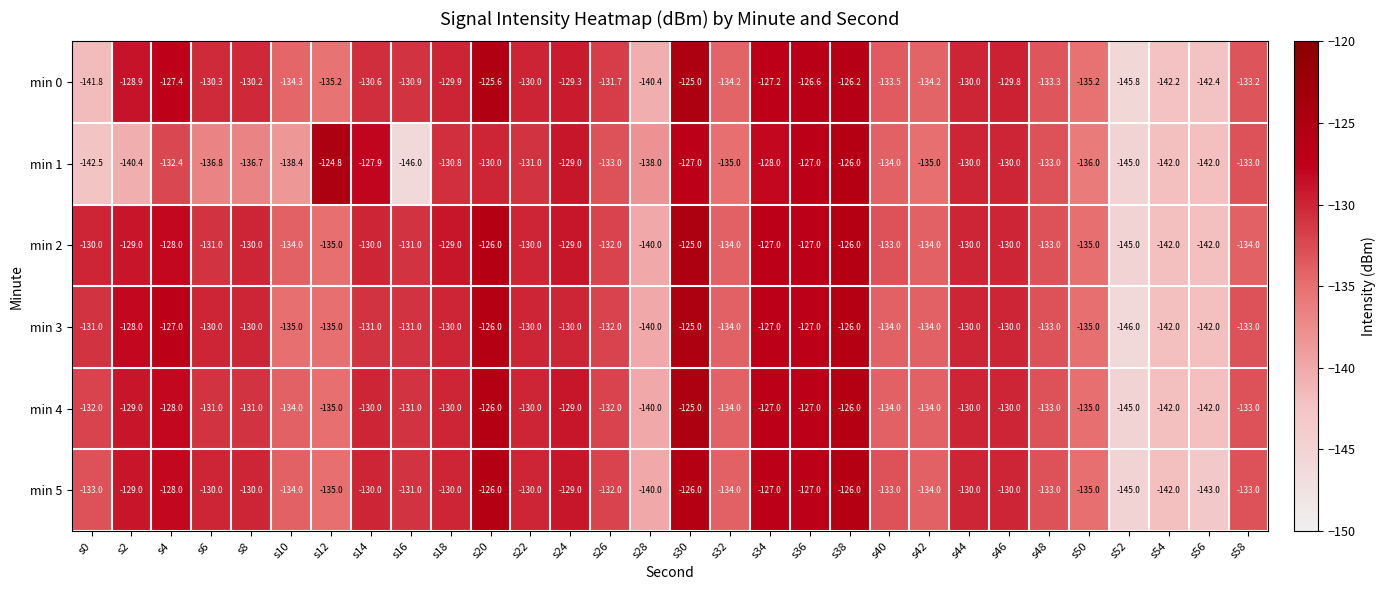

Which series has the widest spread of values?

min 1